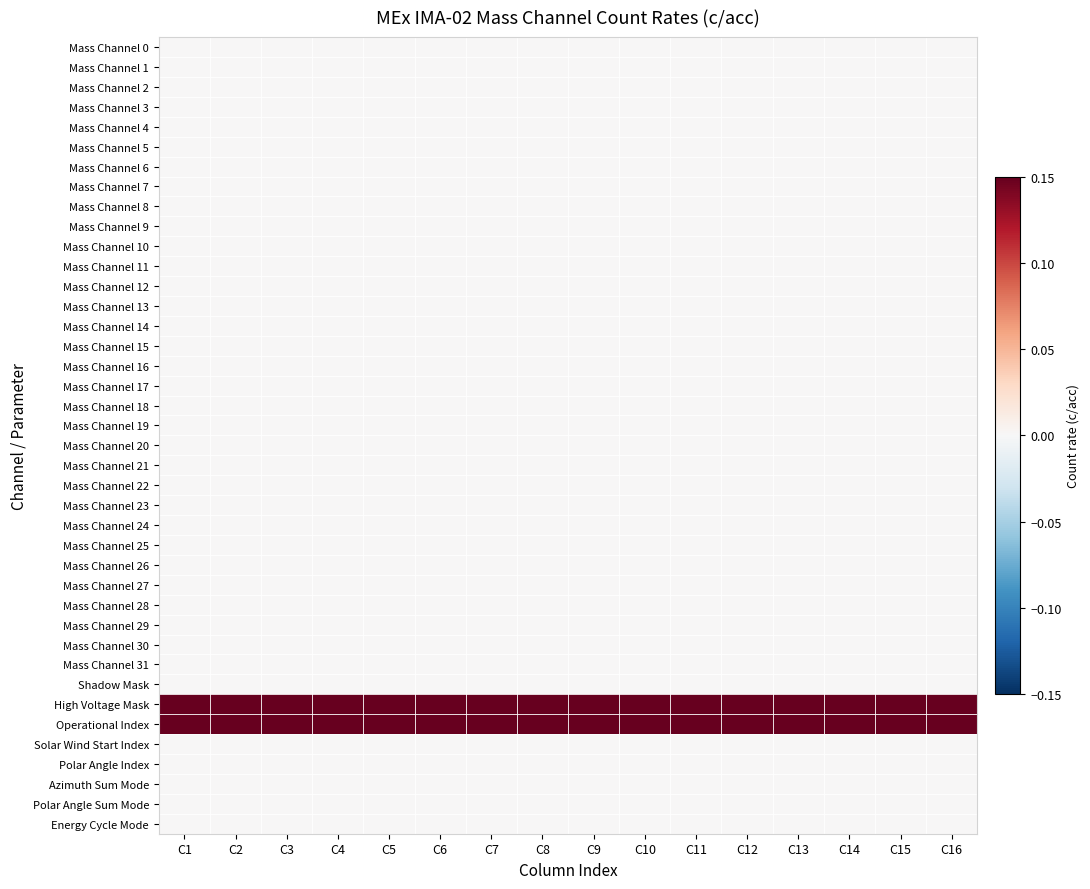

Which has a higher value, C15 or C2?

C15